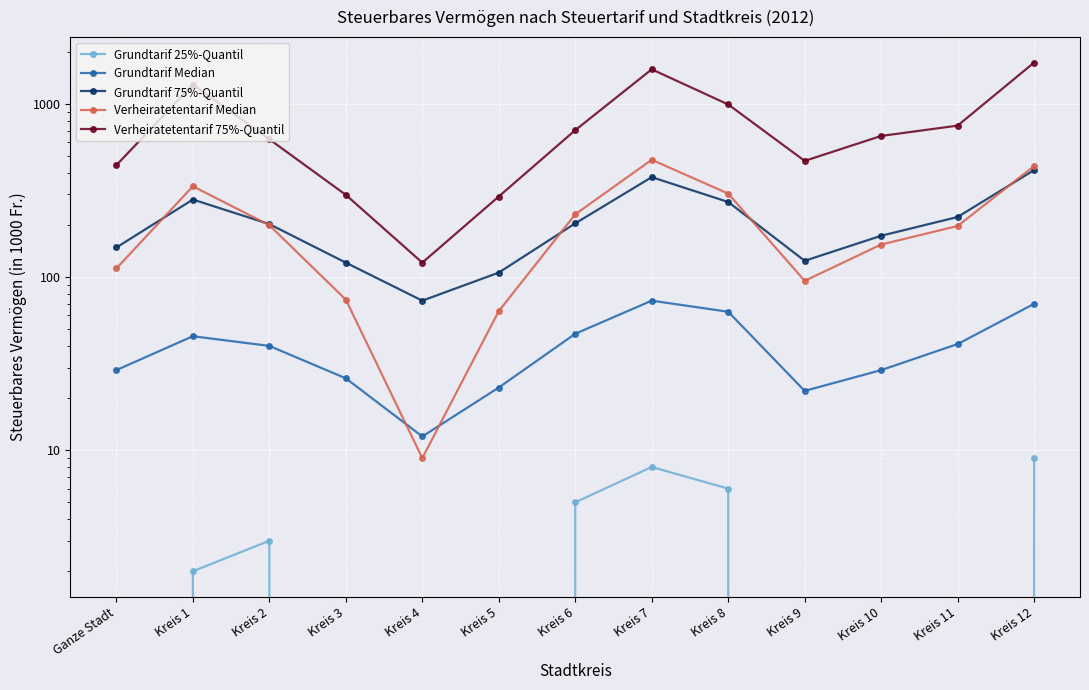

Is this an area chart (filled region under the line)?

No